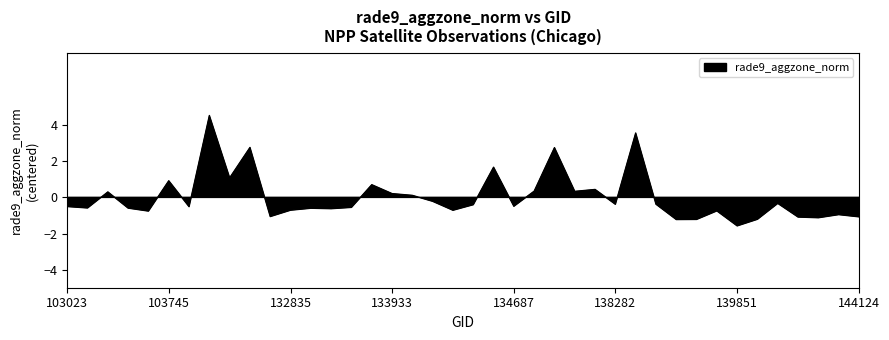

How many values are below 0?

26